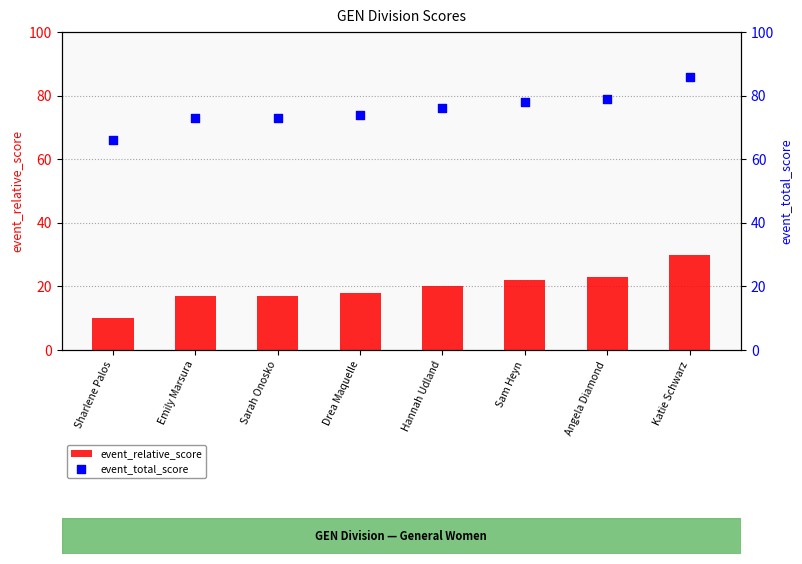

Is the value of event_relative_score at Sam Heyn greater than the value of event_total_score at Emily Marsura?

No